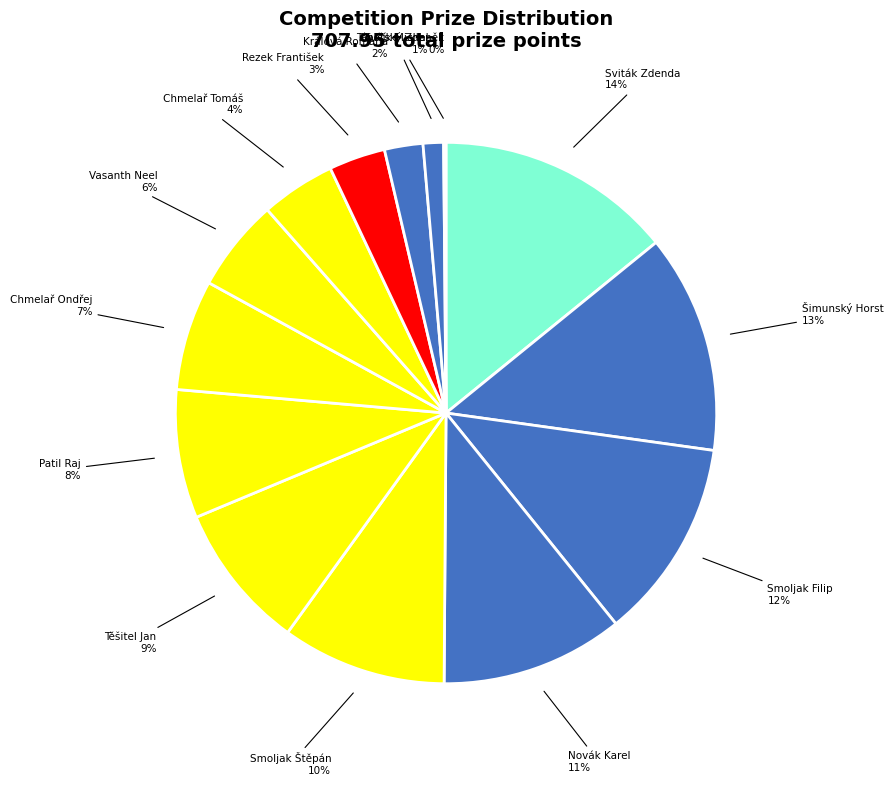

What is the largest slice in the pie chart?

Sviták Zdenda